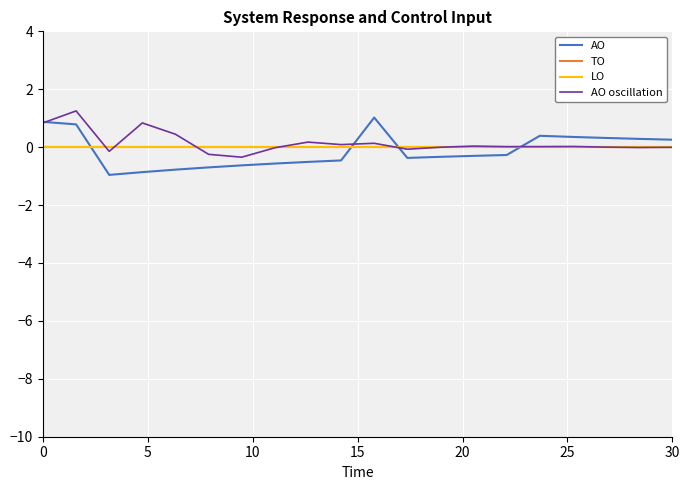

Does the chart display data point markers on the line(s)?

No